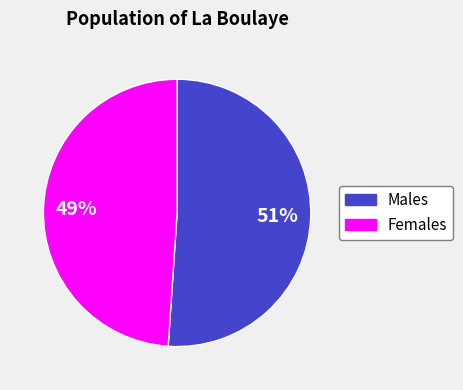

Is there a majority slice in this chart?

Yes